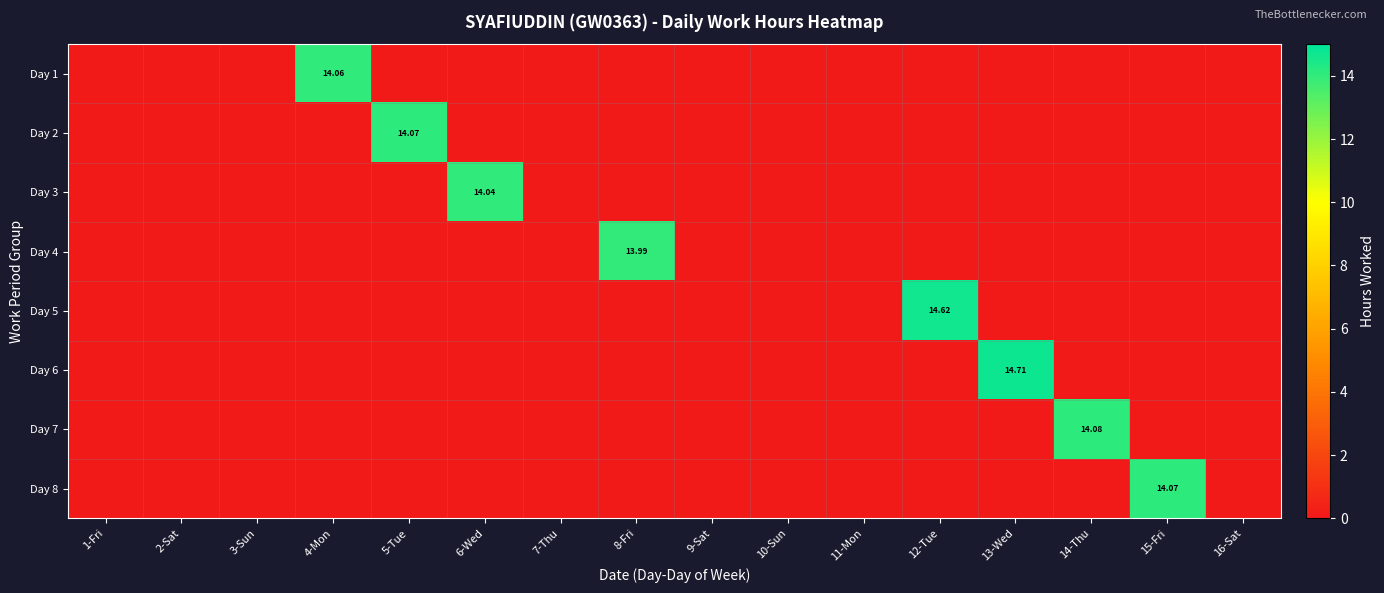

Rank the series by their maximum value, from lowest to highest.

Day 4, Day 3, Day 1, Day 2, Day 8, Day 7, Day 5, Day 6